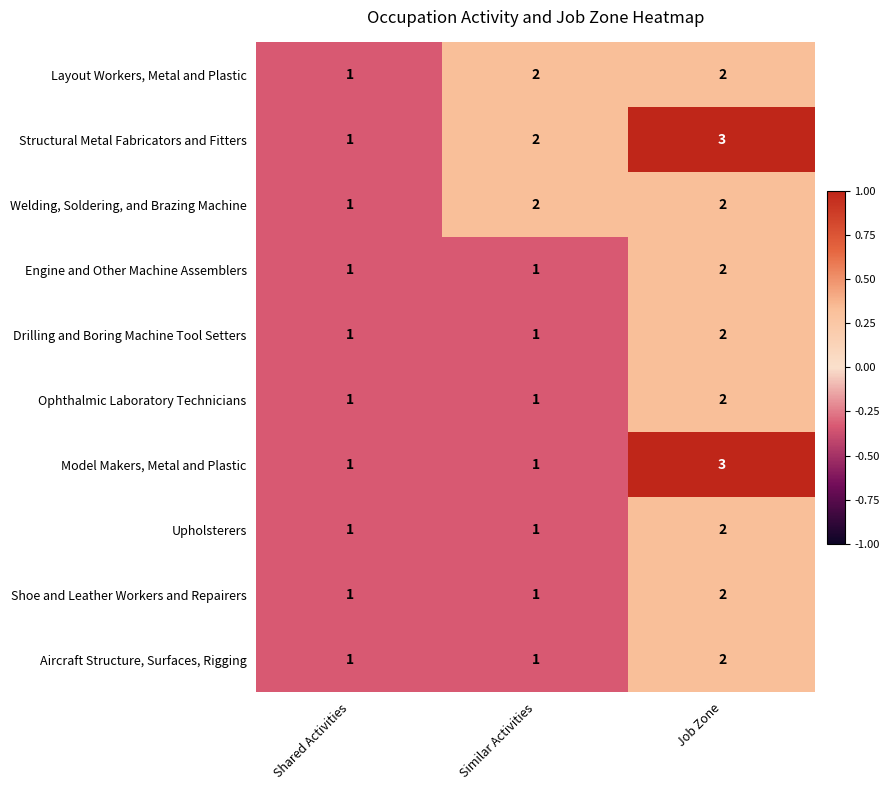

How many distinct data groups are displayed?

10